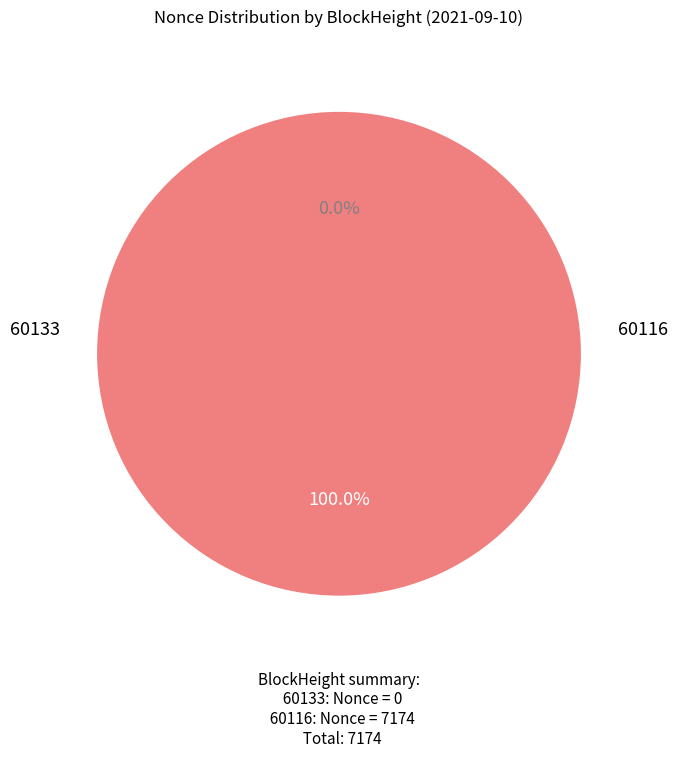

Rank the categories by value from highest to lowest.

60116, 60133